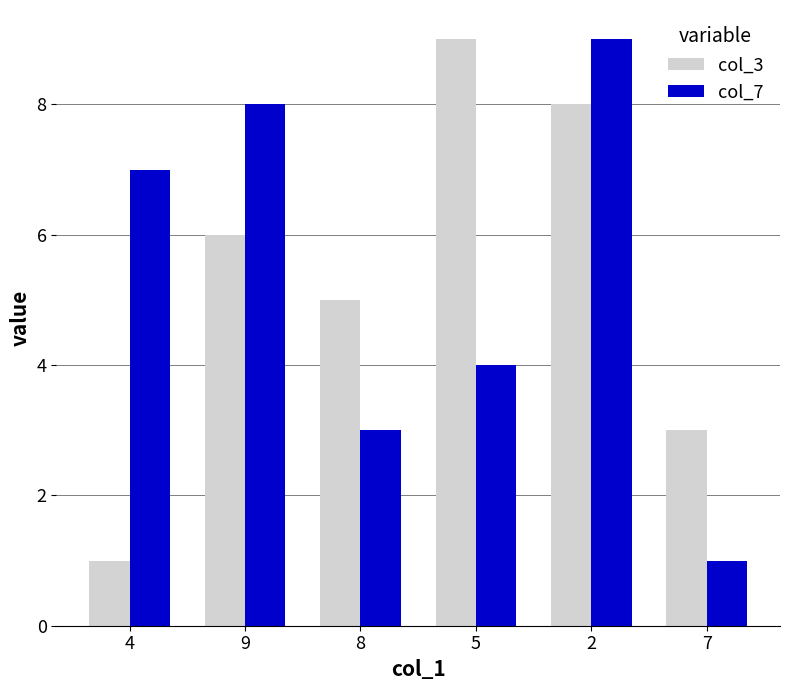

What is the label of the 3rd bar from the right?

5